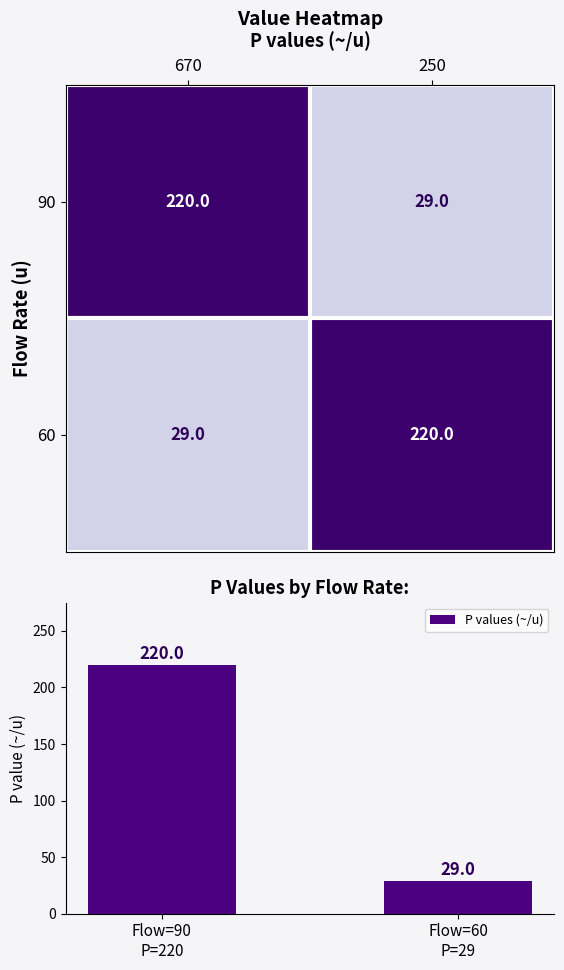

What is the average value of the P values (~/u) series?

124